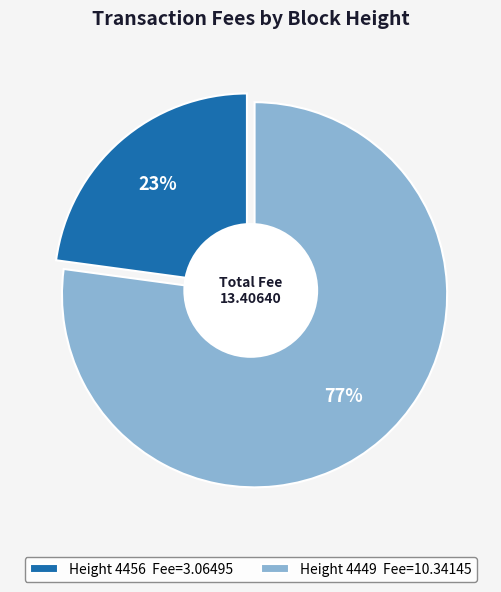

The 4449 slice represents 77% of the pie. True or false?

True